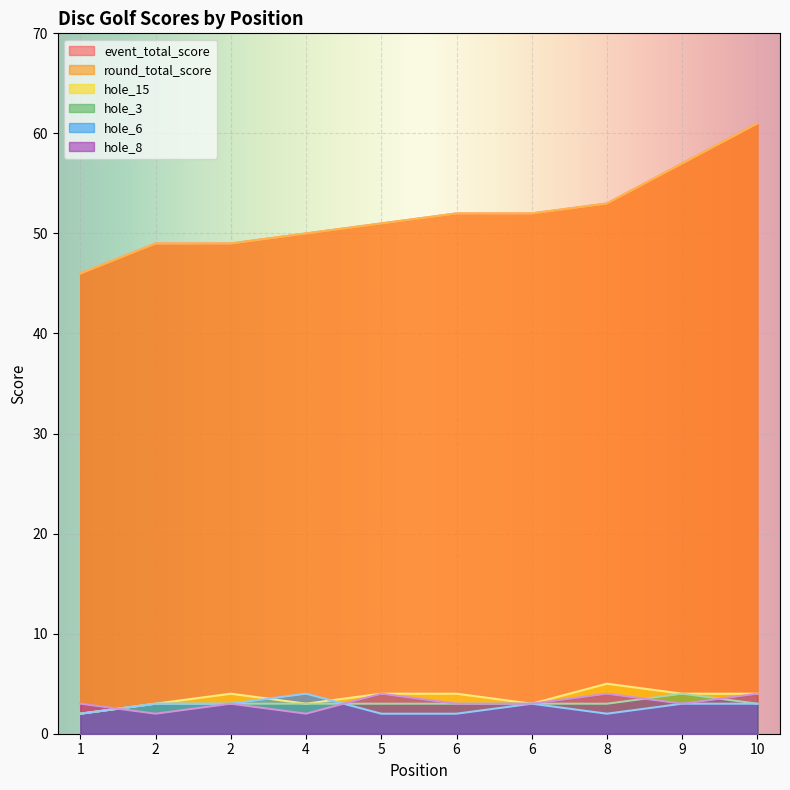

True or false: round_total_score and hole_15 cross at least once.

False